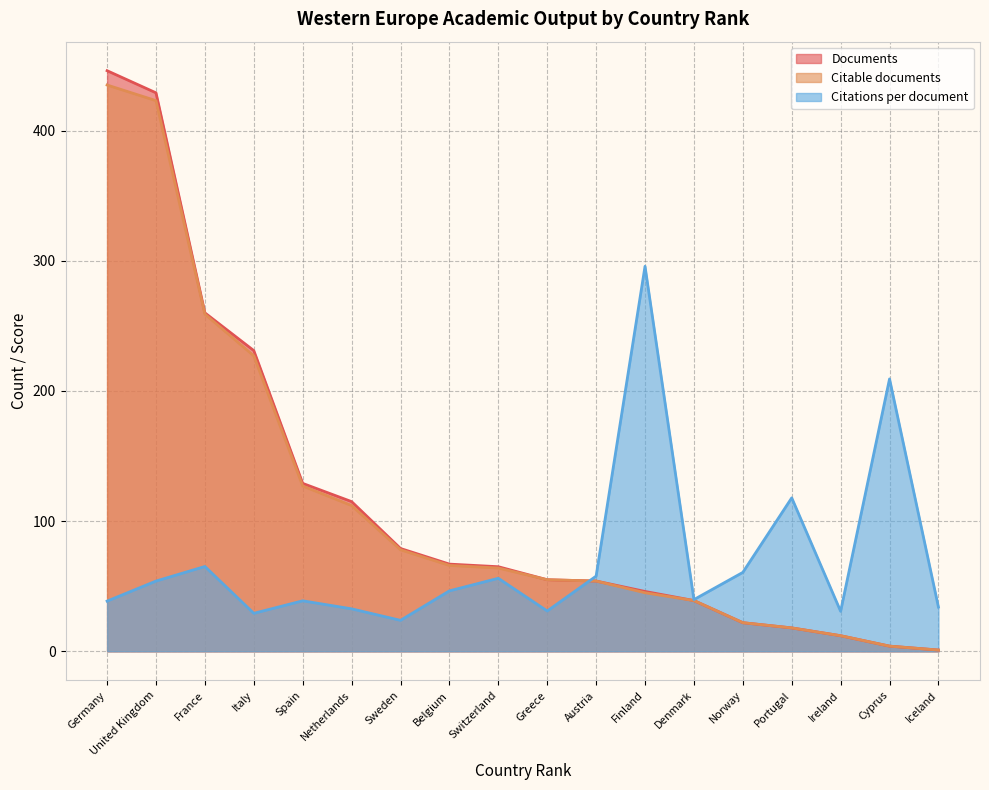

What is the spread (max minus min) of values at Netherlands?

82.3